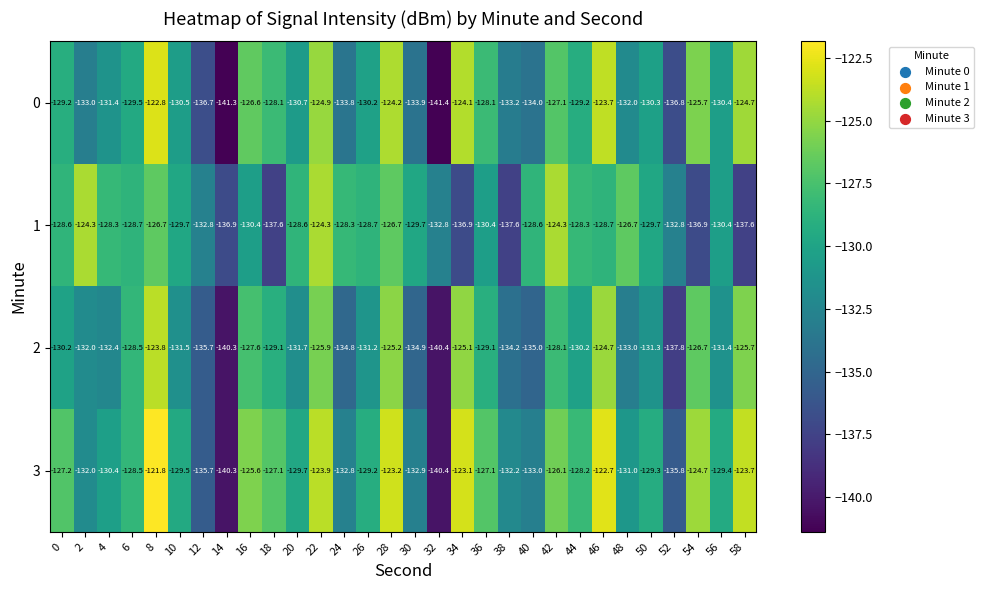

How many series are shown in this chart?

4